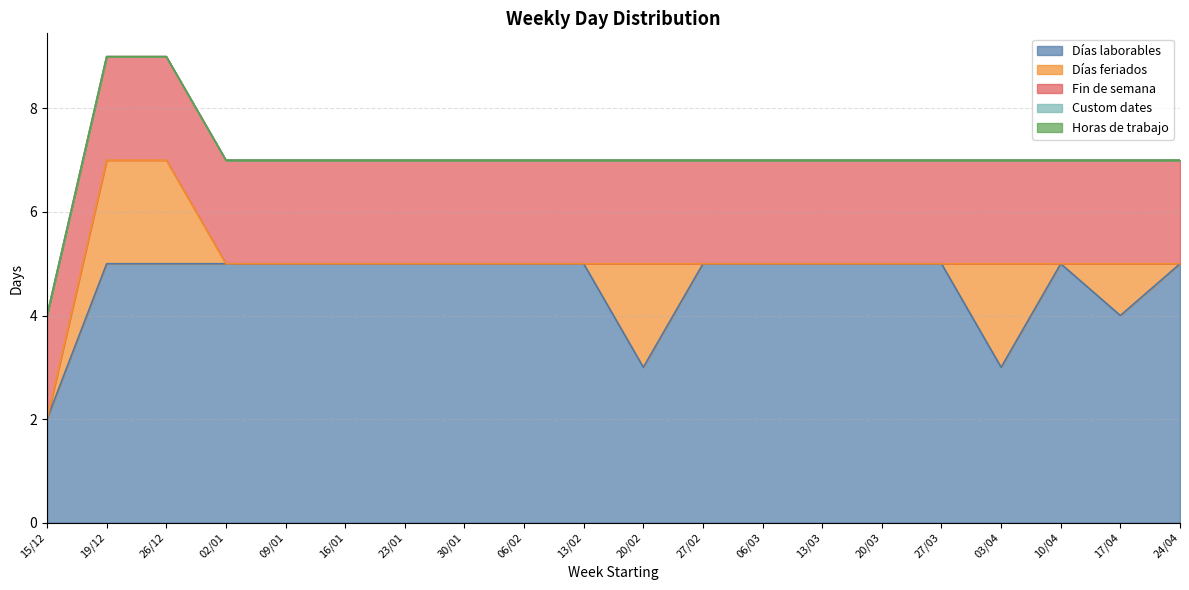

True or false: Horas de trabajo has a value of 0 at 17/04.

True